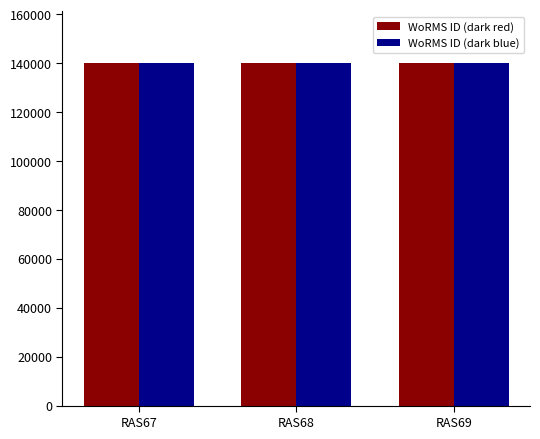

What is the smallest value displayed?

140262